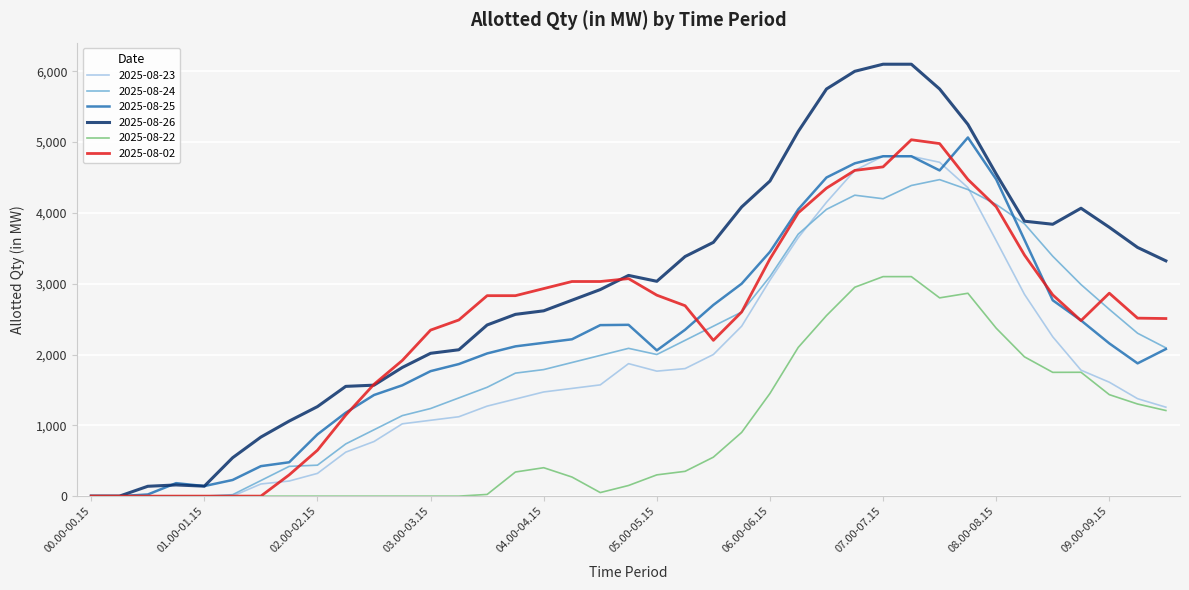

Which series has the widest spread of values?

2025-08-26